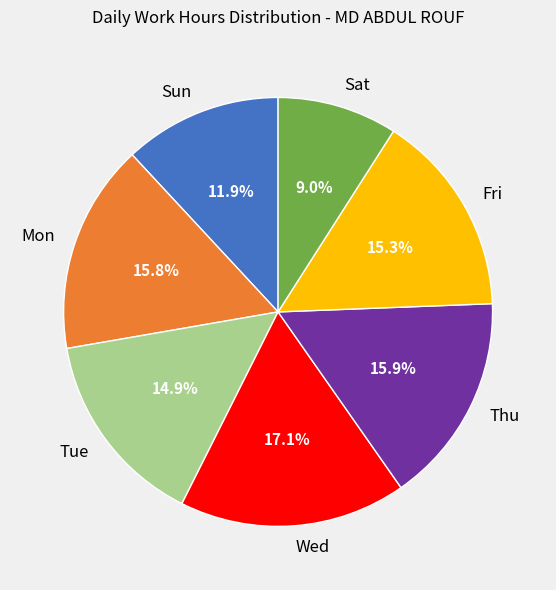

Which has a higher value, Fri or Sun?

Fri